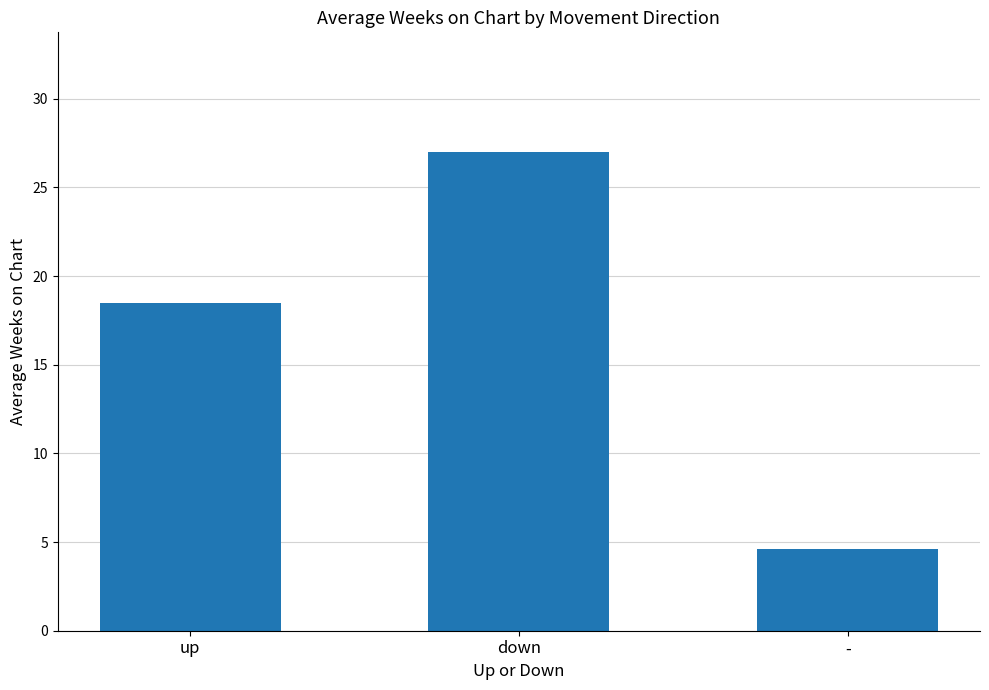

Does the chart contain stacked bars?

No